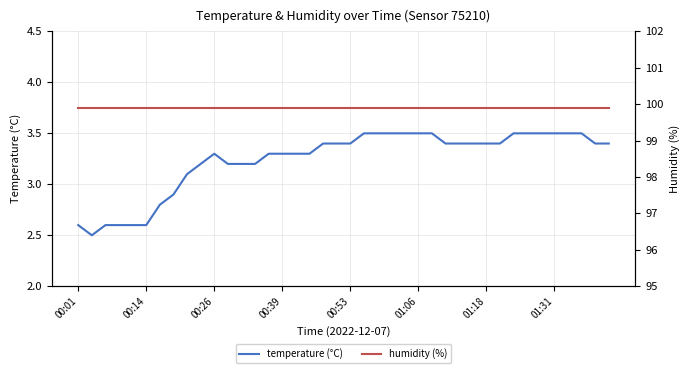

How many data points in temperature (°C) are less than 3?

8